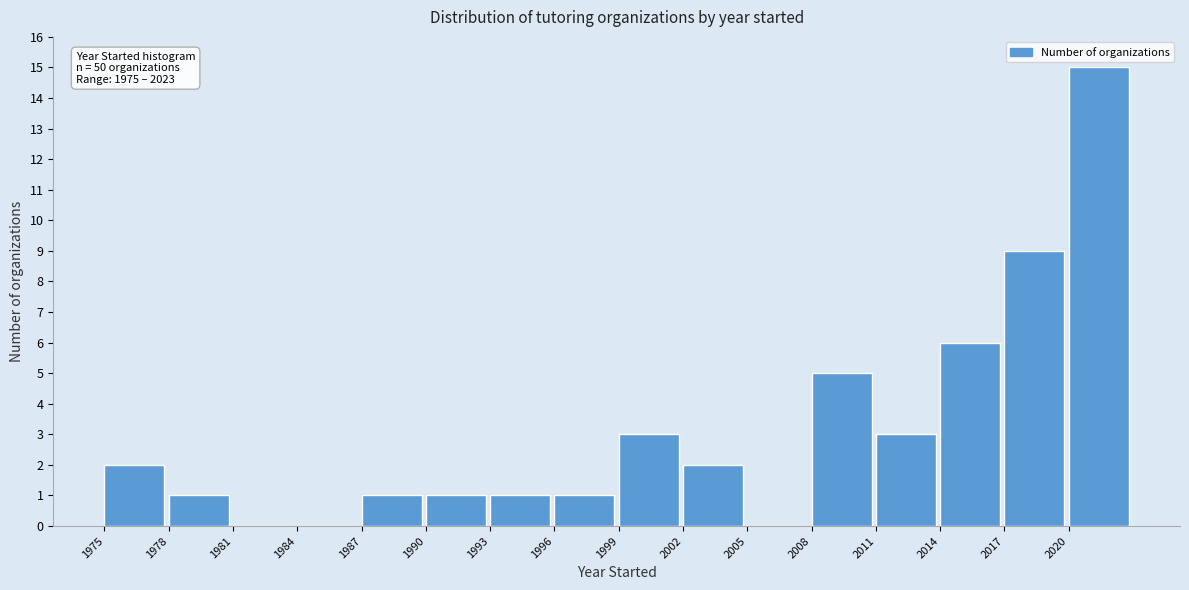

Which range on the x-axis has the tallest bar?

2020 to 2023